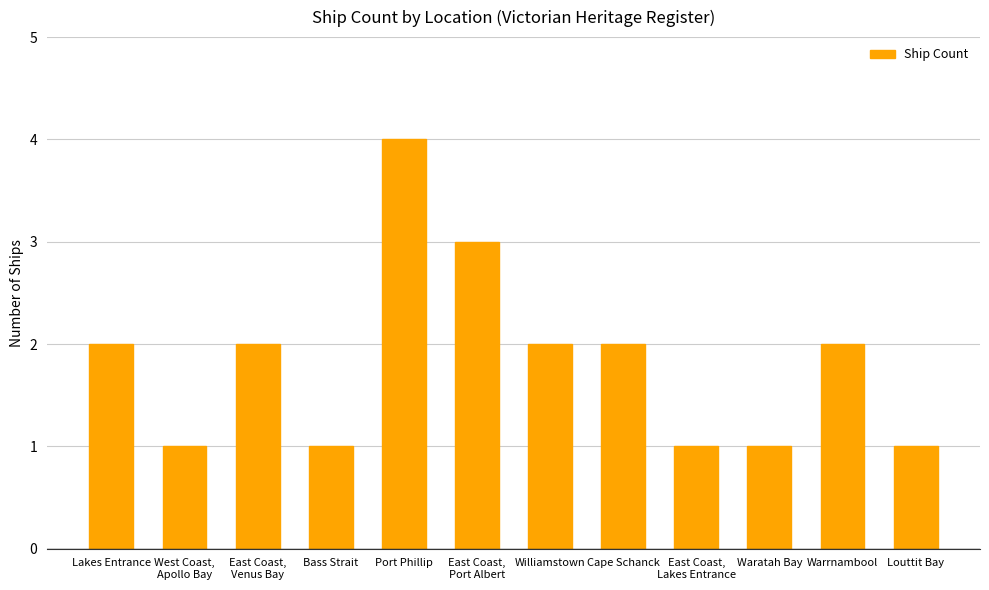

What is the value of the 8th bar from the left?

2